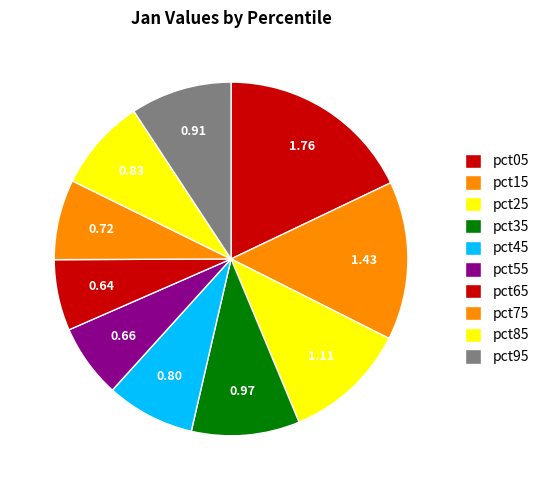

To the nearest percent, what percentage of the pie is pct95?

9%